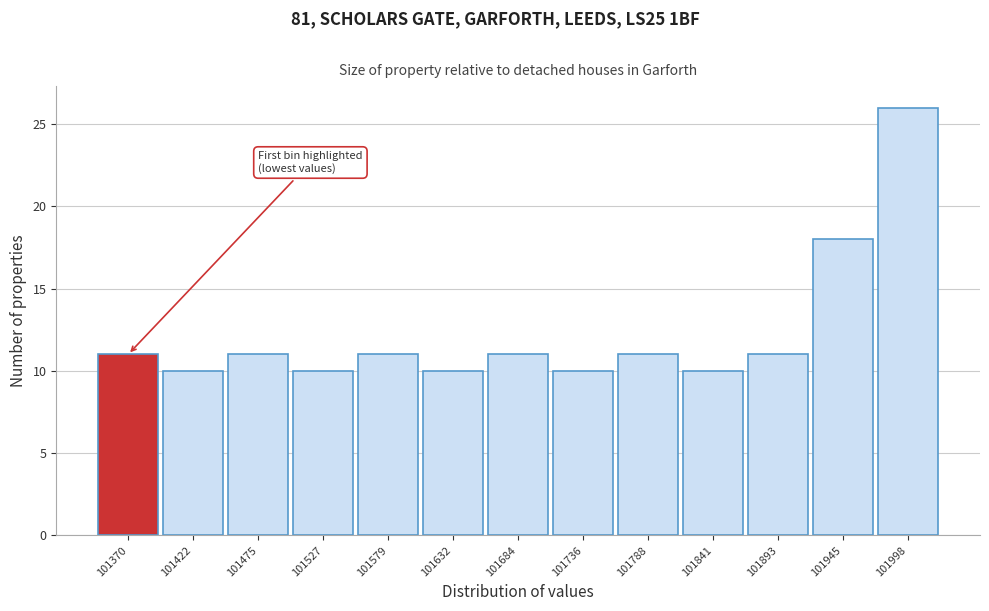

Reading left to right, transcribe all the data shown in this chart.

101370=11	101422=10	101475=11	101527=10	101579=11	101632=10	101684=11	101736=10	101788=11	101841=10	101893=11	101945=18	101998=26